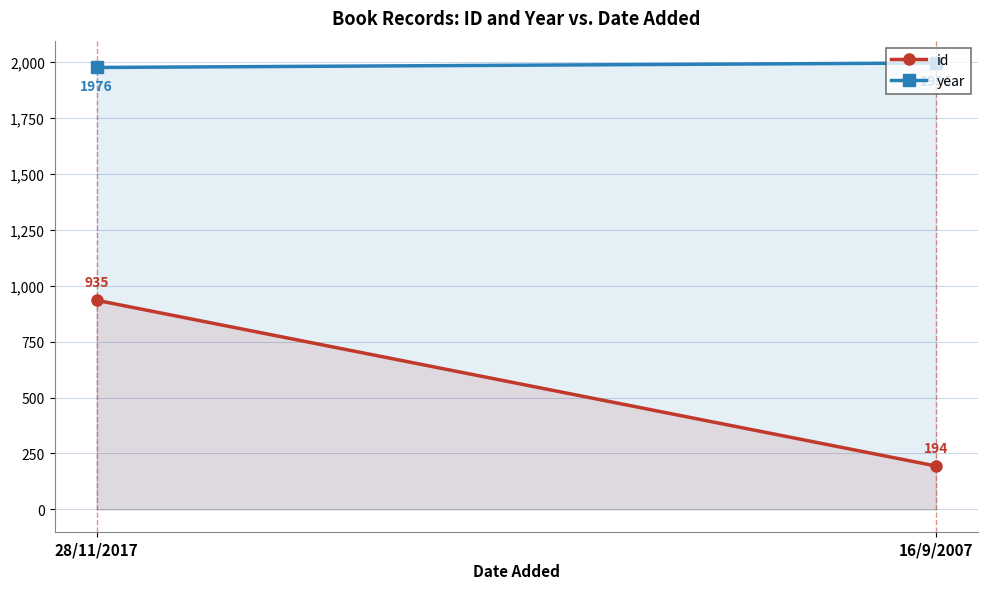

At how many categories does at least one series exceed 559?

2